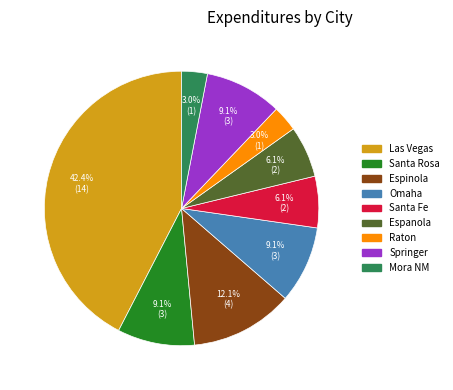

Which has a higher value, Espinola or Santa Fe?

Espinola